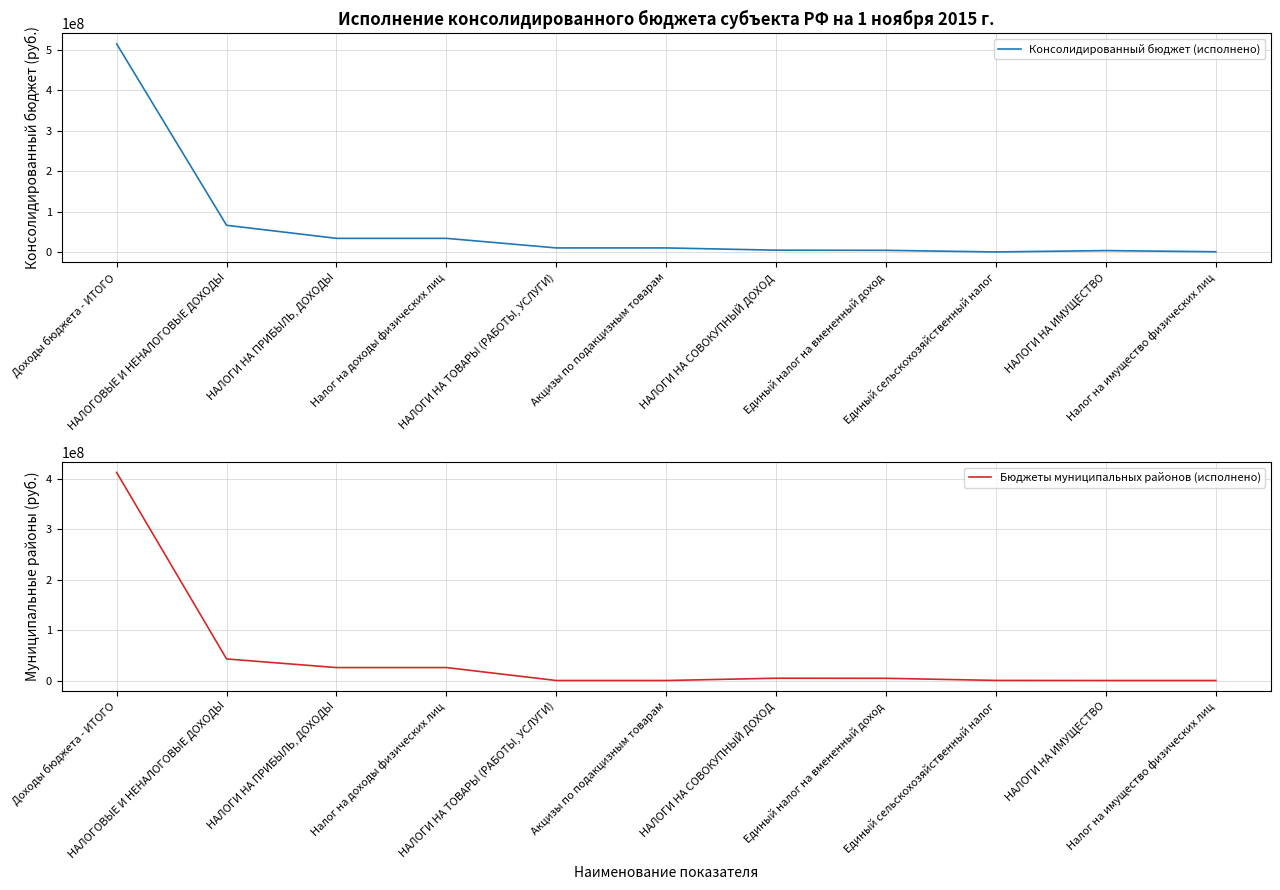

Reading right to left, list all the values displayed in this chart.

Консолидированный бюджет (исполнено): 815407.7	3731899.7	366114.0	4373167.7	4745302.4	10308773.8	10308773.8	33946317.0	33946317.0	66213362.1	514071186.9
Бюджеты муниципальных районов (исполнено): 0.0	0.0	183057.0	4373167.7	4562245.3	0.0	0.0	25716907.1	25716907.1	42808448.5	413189299.6